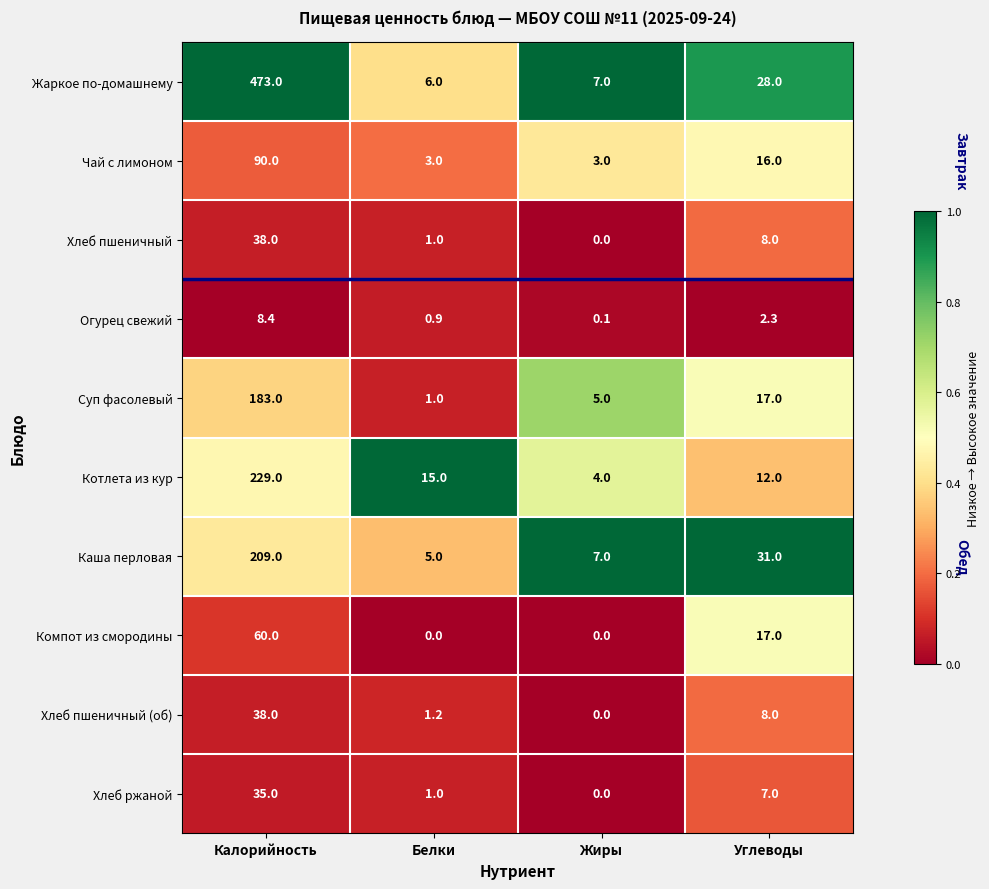

Which label corresponds to the largest value in the chart?

Калорийность